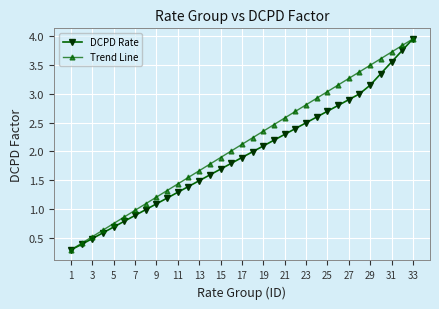

Rank the series by their average value, from lowest to highest.

DCPD Rate, Trend Line